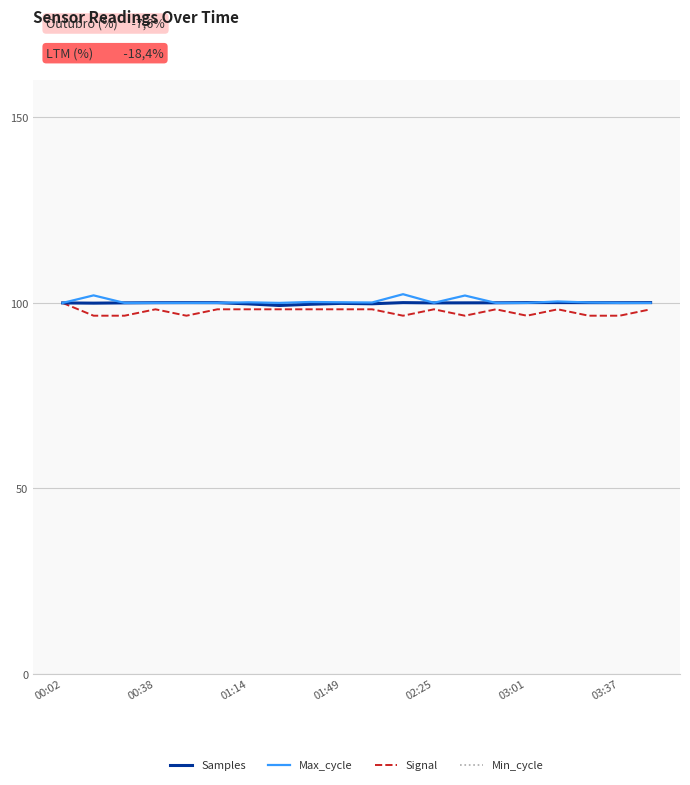

What is the minimum value shown in the chart?

96.6